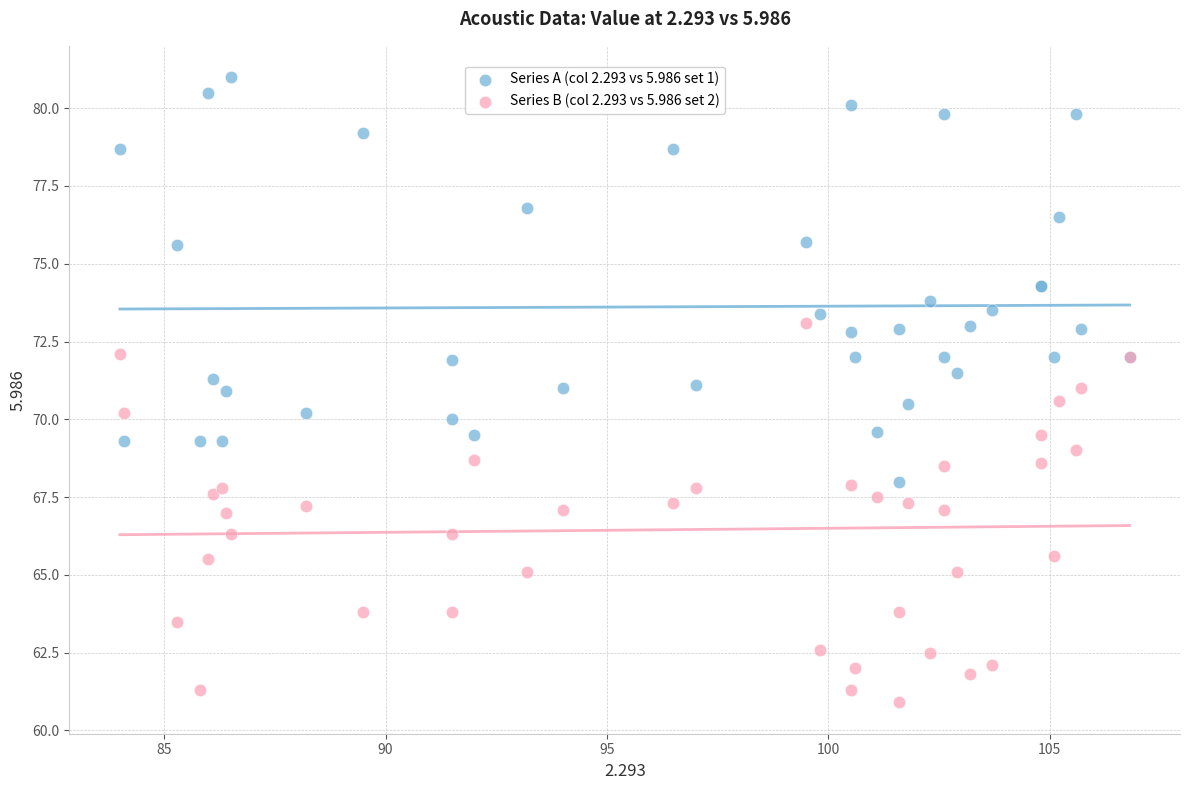

Which series contains the highest Y value?

Series A (col 2.293 vs 5.986 set 1)